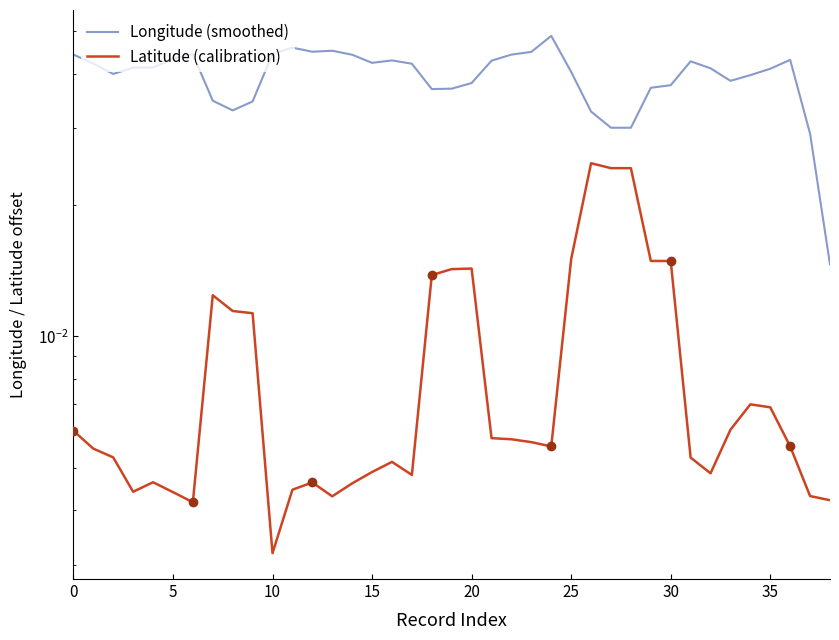

What is the sum of all Latitude (calibration) values?

0.3